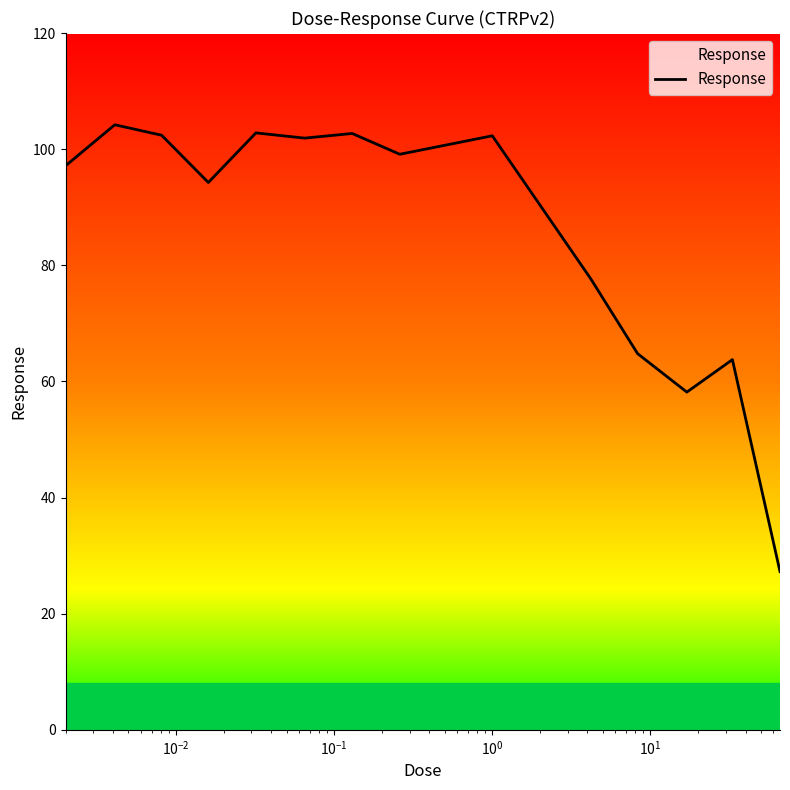

What is the maximum value shown in the chart?

104.2